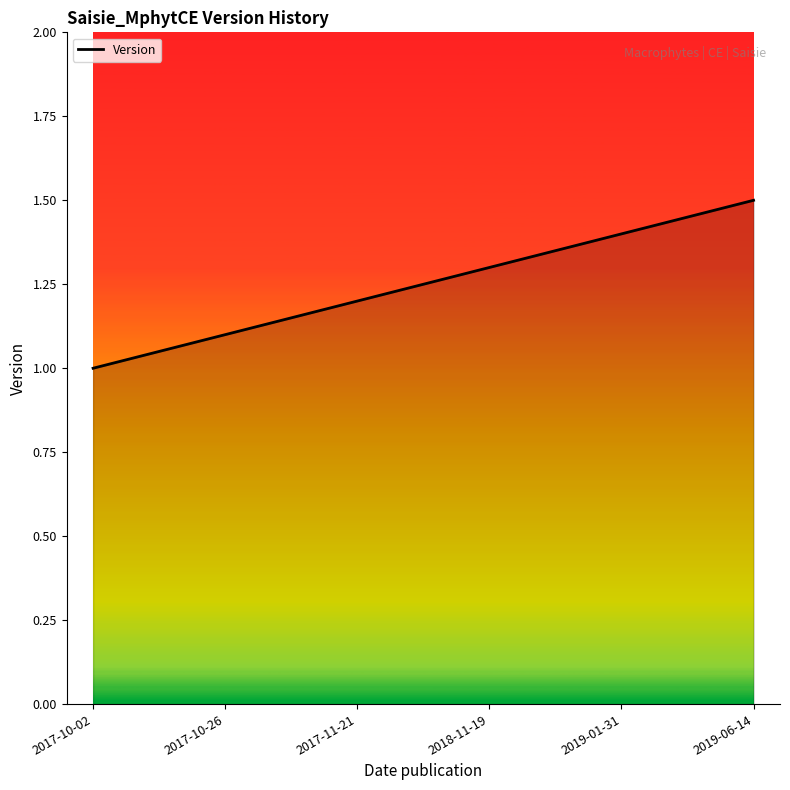

Reading left to right, transcribe all the data shown in this chart.

1.0	1.1	1.2	1.3	1.4	1.5